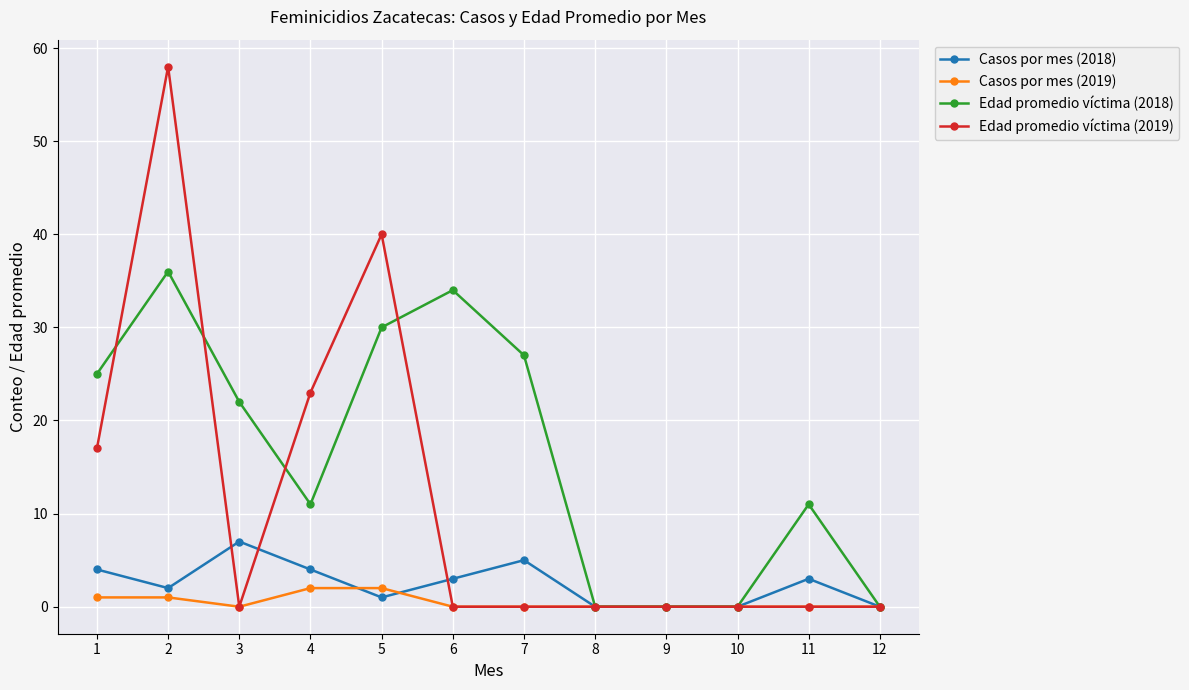

Which series has the largest range (max minus min)?

Edad promedio víctima (2019)